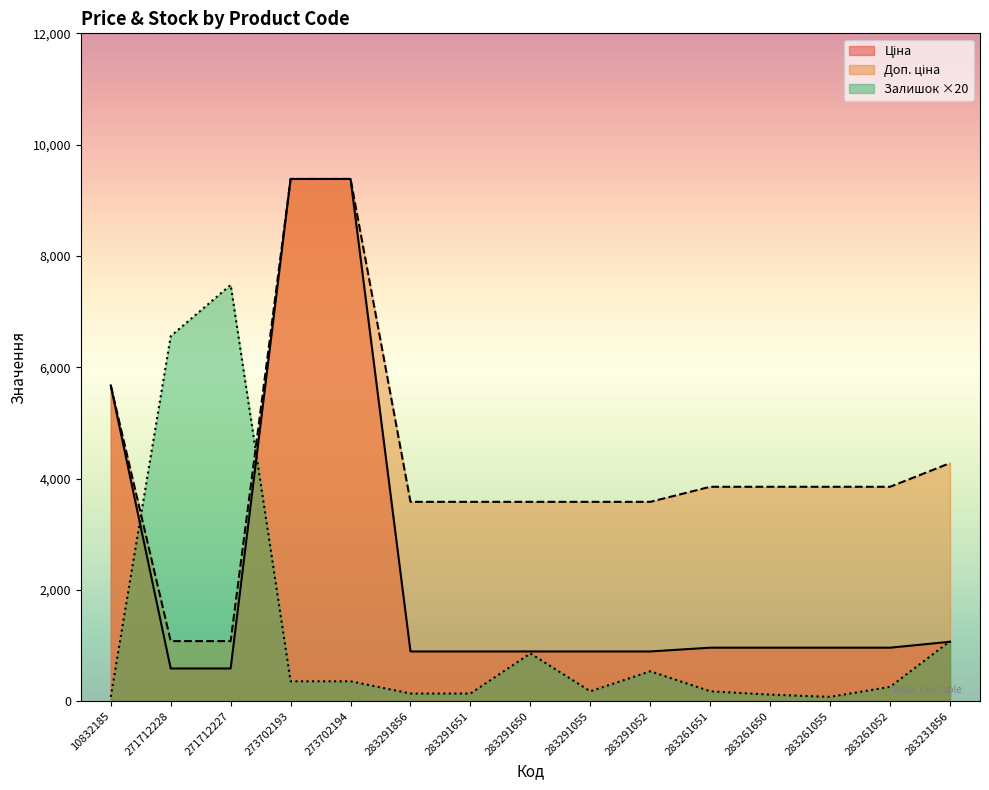

What is the label of the 7th point from the left?

283291651